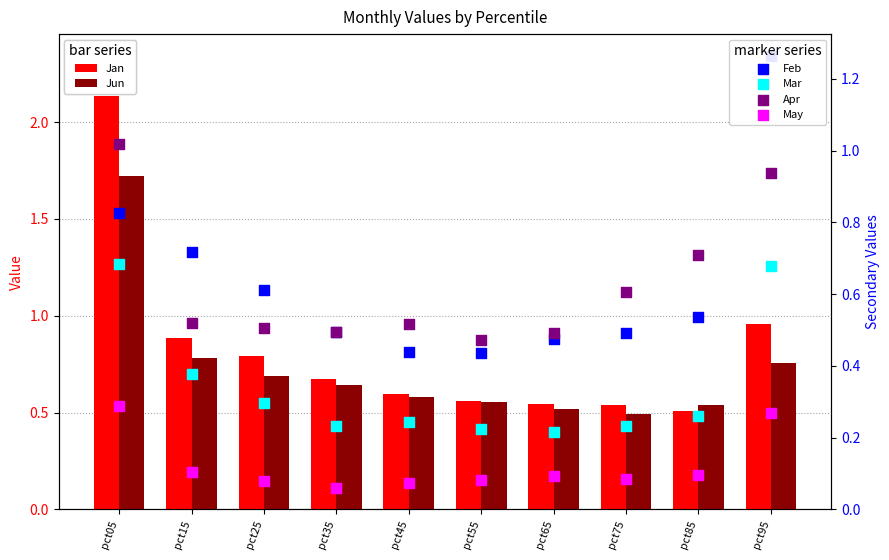

Which series reaches the maximum Y coordinate?

Jan